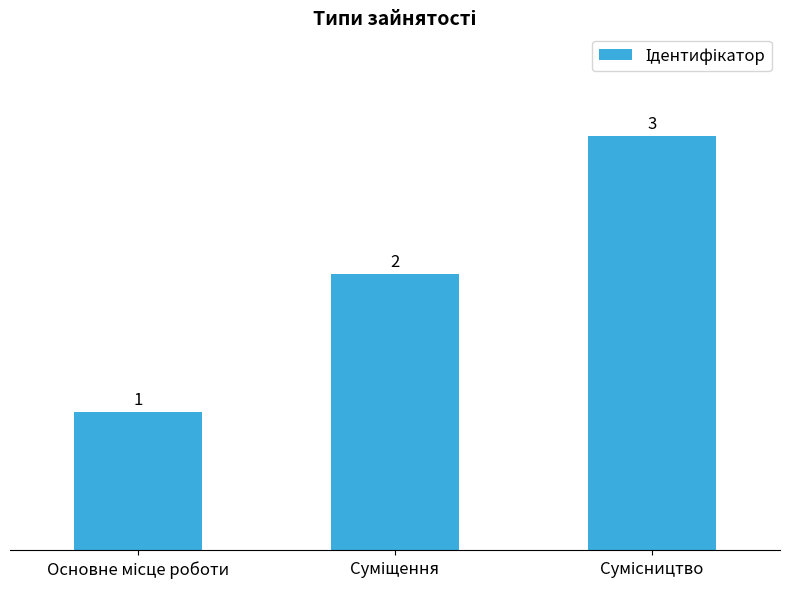

What is the maximum value shown in the chart?

3